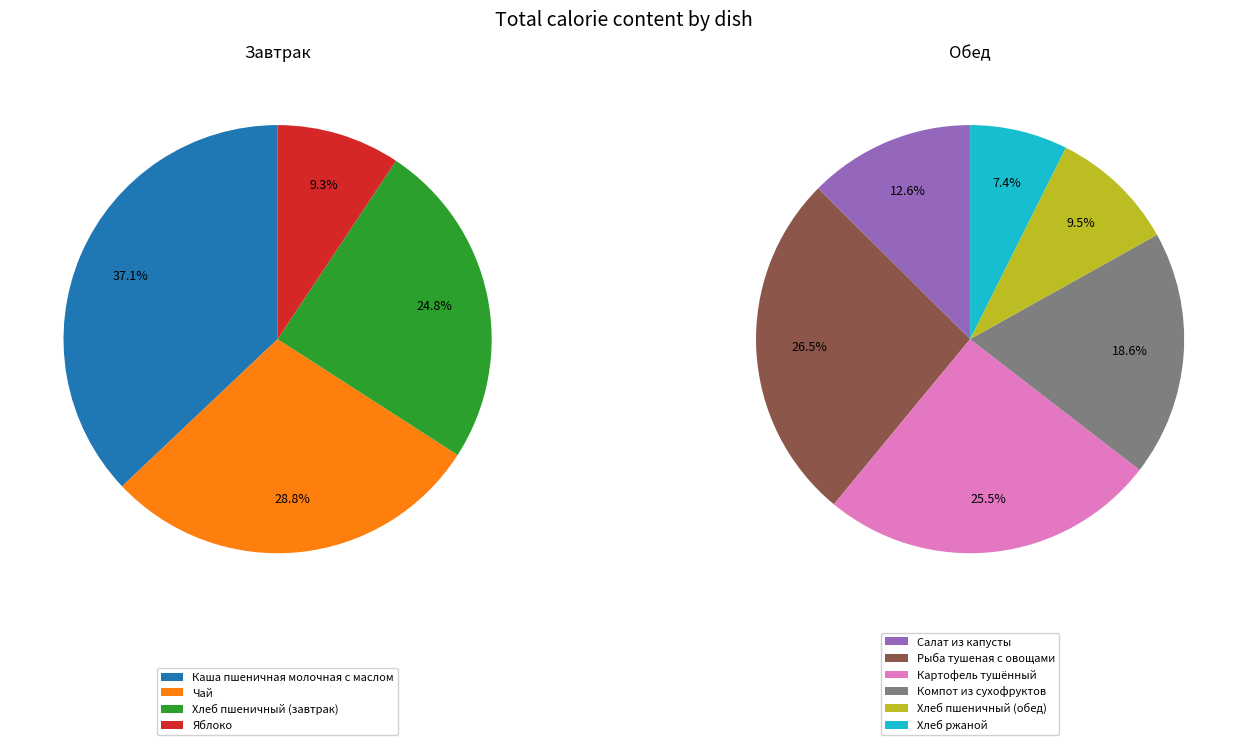

Which slice is the smallest?

Яблоко